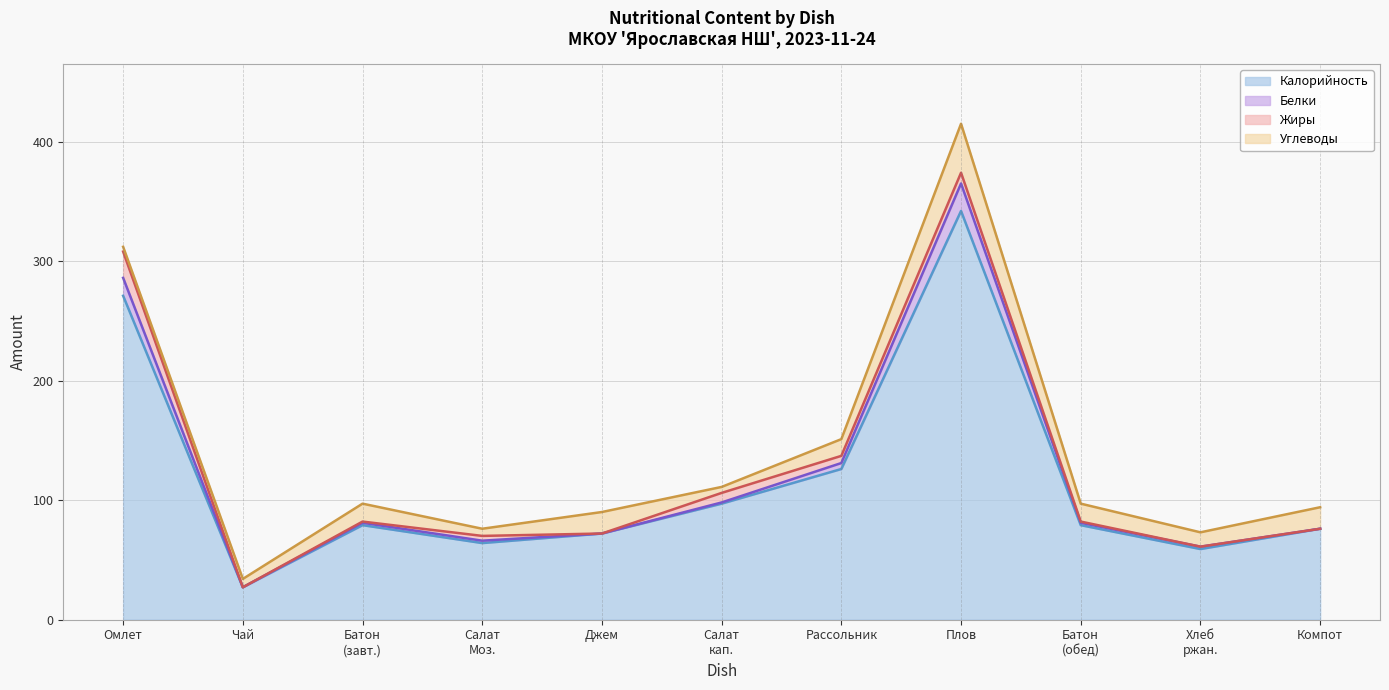

Rank the series by their average value, from highest to lowest.

Углеводы (line), Жиры (line), Белки (line), Калорийность (line)